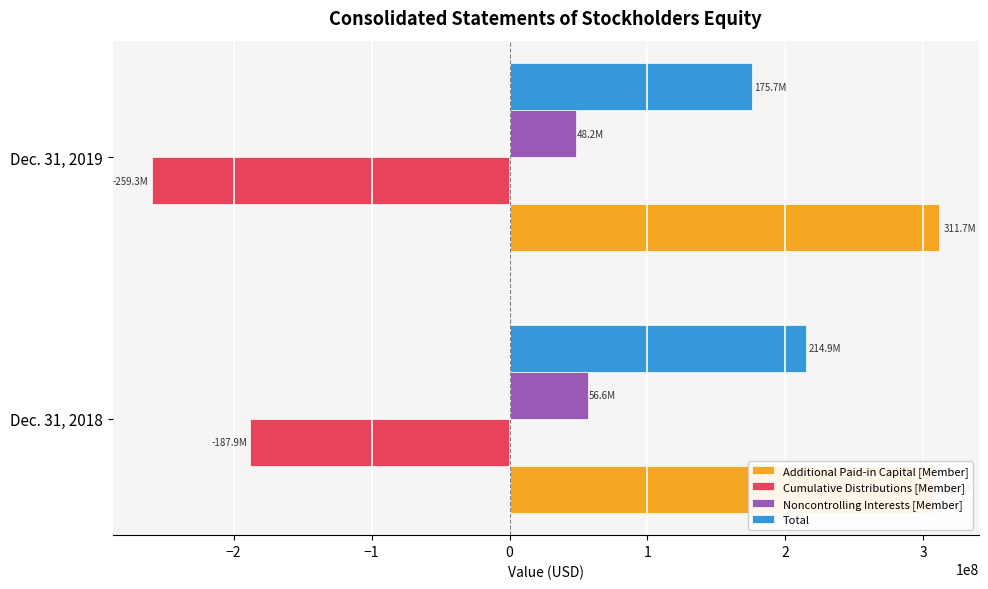

Which has a higher value, Dec. 31, 2018 or Dec. 31, 2019?

Dec. 31, 2019